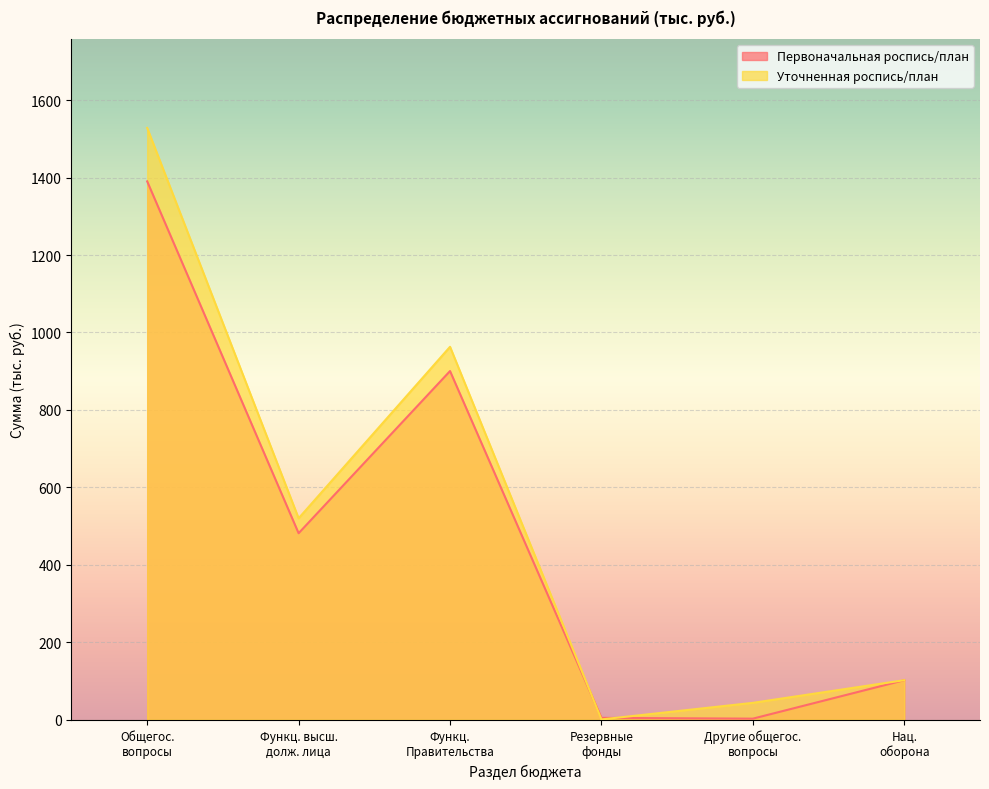

List the series in order of their peak value, highest first.

Уточненная роспись/план, Первоначальная роспись/план